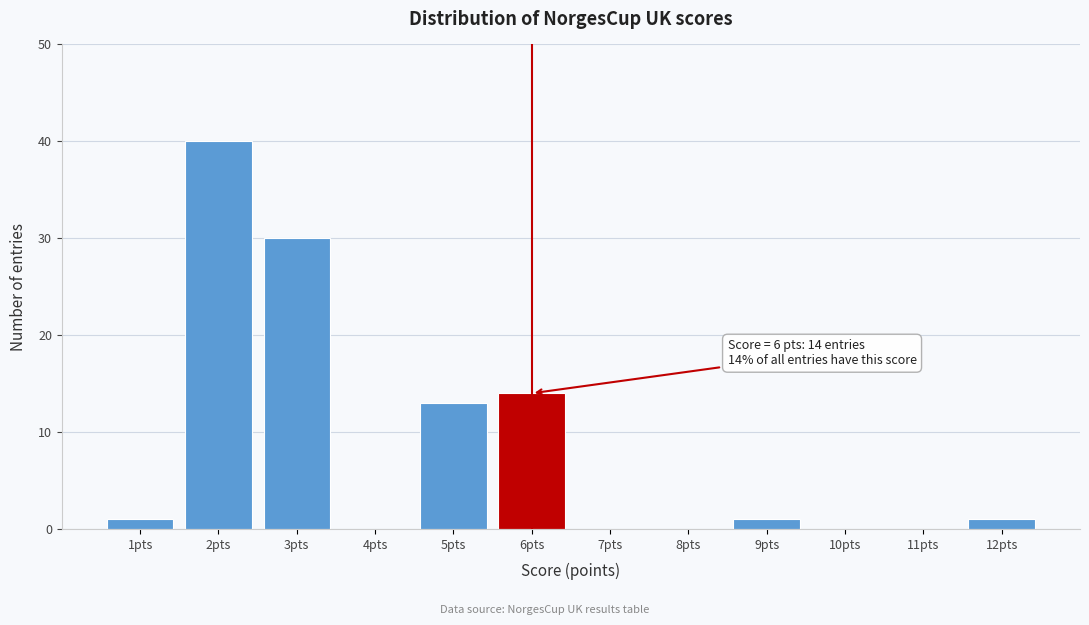

Over which range of the x-axis is the bar tallest?

1.5 to 2.5